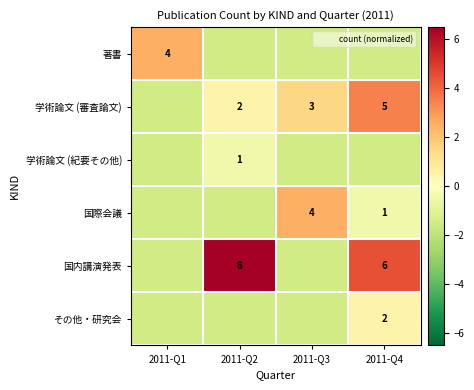

True or false: 学術論文 (審査論文) has a value of 0.5 at 2011-Q2.

True